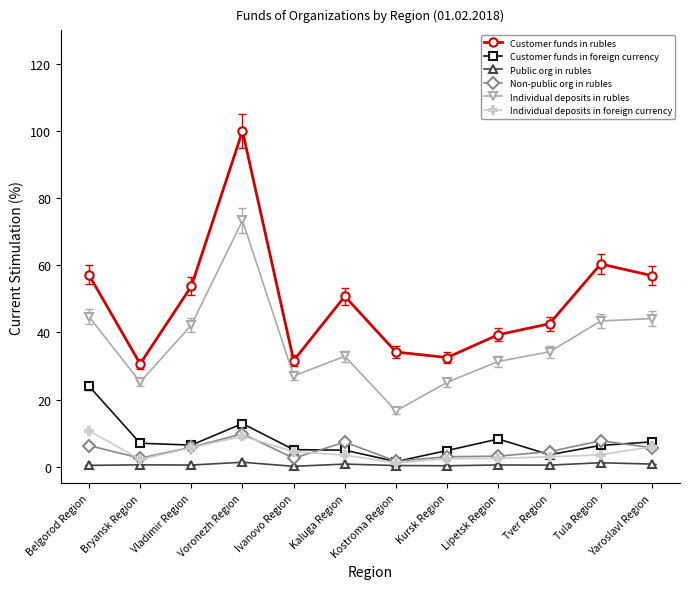

How many series are shown in this chart?

6